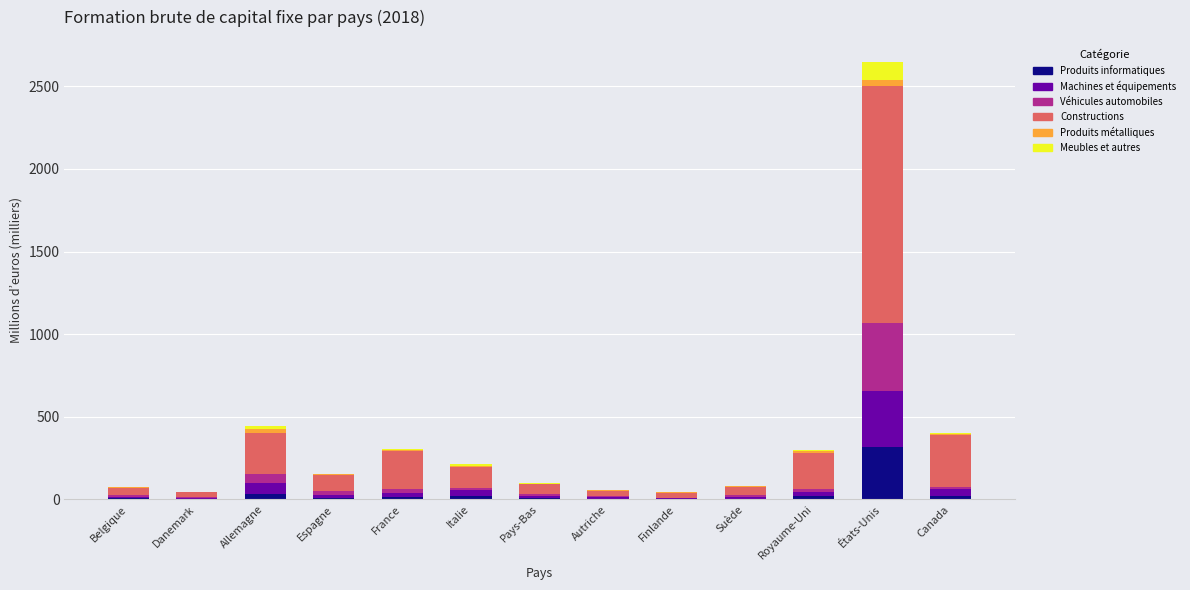

At which category is the sum across all series the highest?

États-Unis